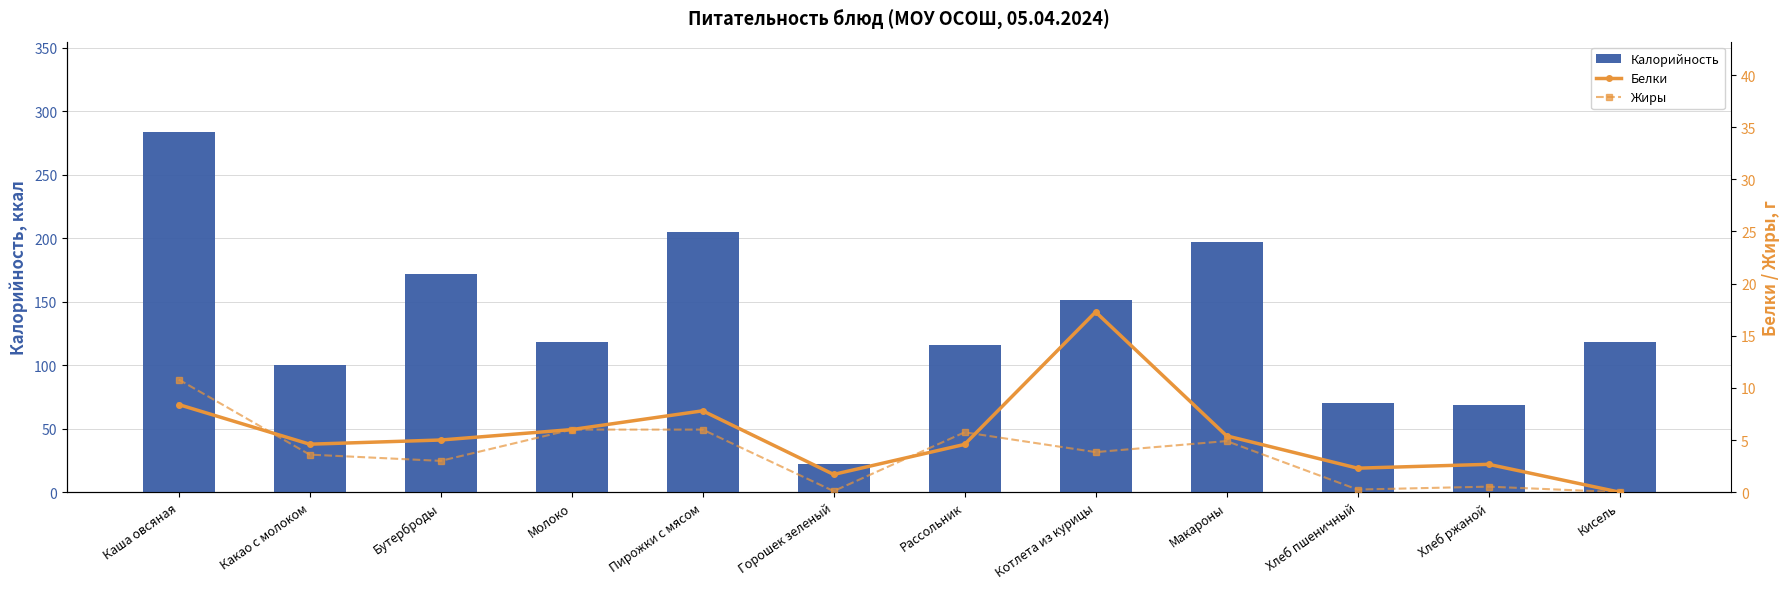

Are the bars horizontal?

No